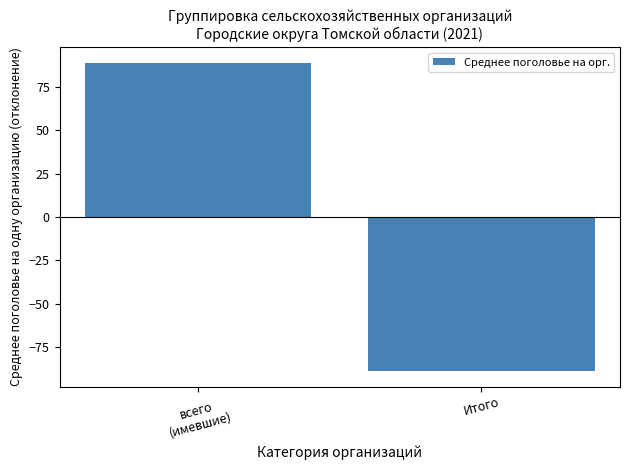

What is the difference between the values at Итого and всего
(имевшие)?

177.9